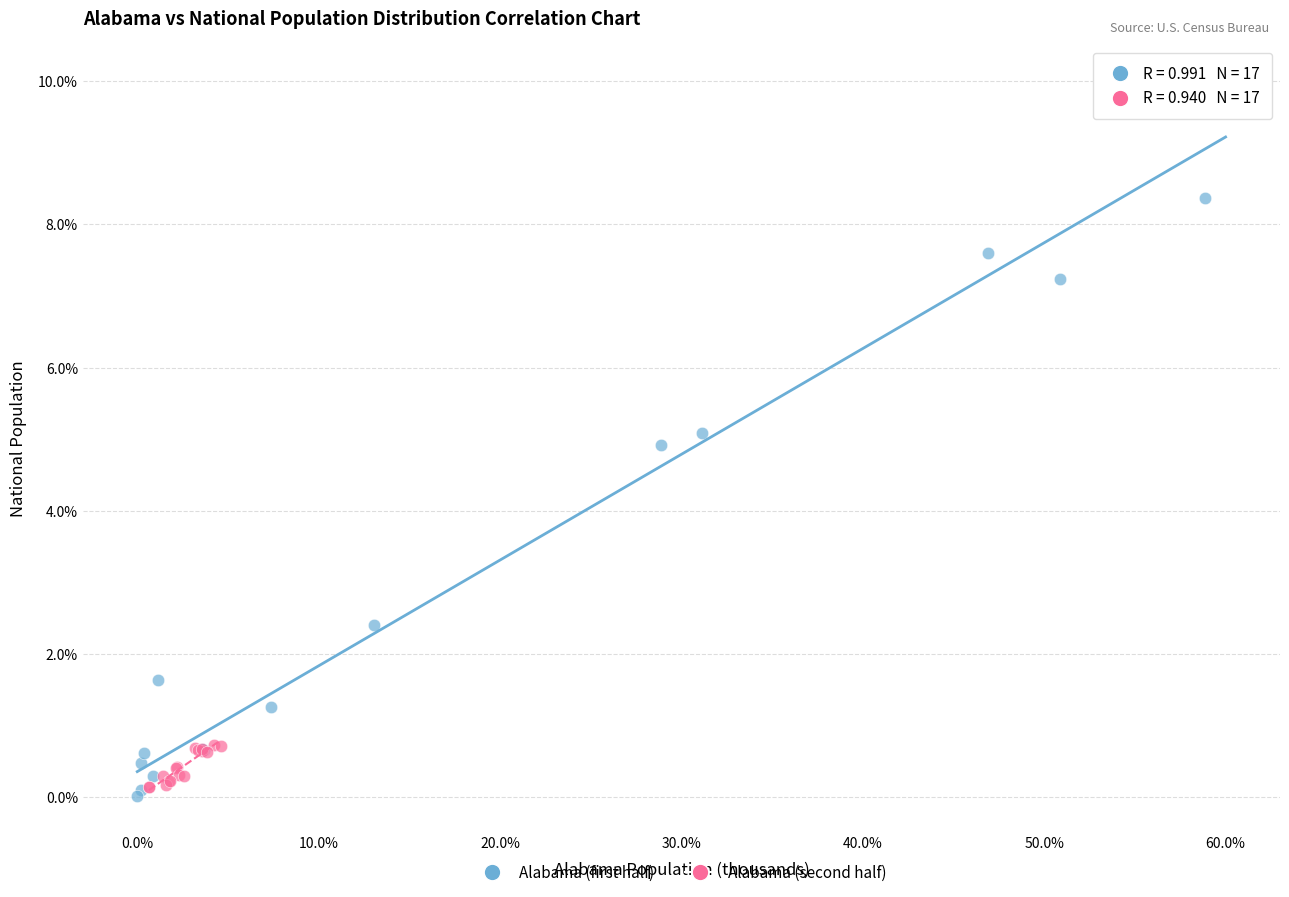

Which series has the largest Y range (max minus min)?

Alabama (first half)